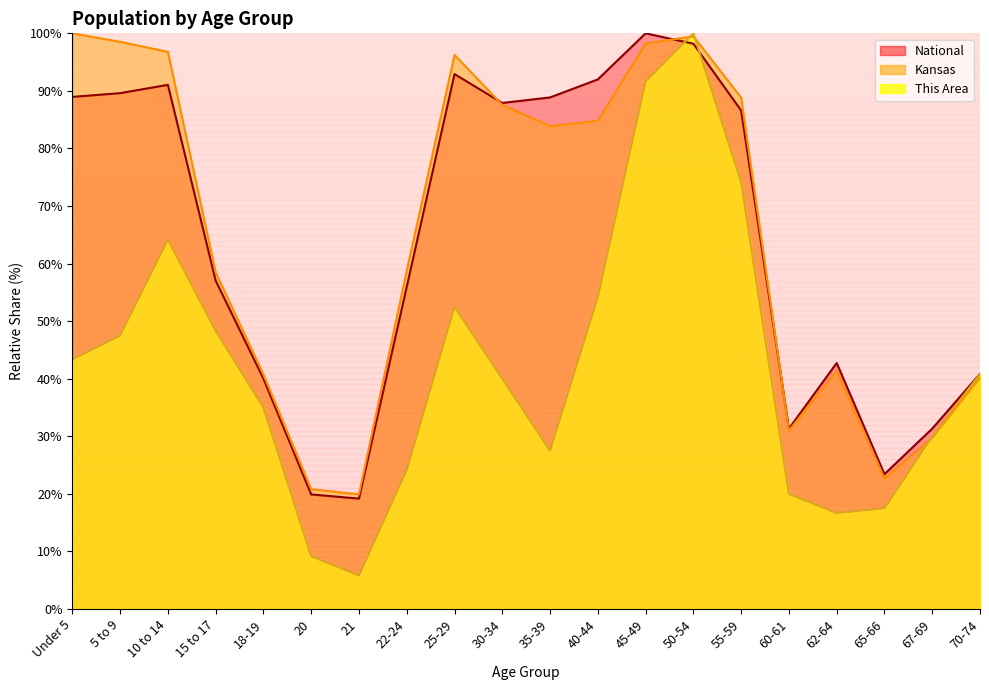

Where is the first local maximum for Kansas?

25-29